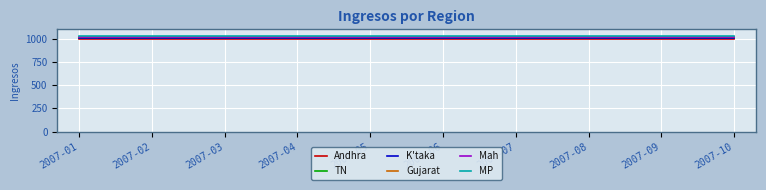

True or false: Mah and MP cross at least once.

False